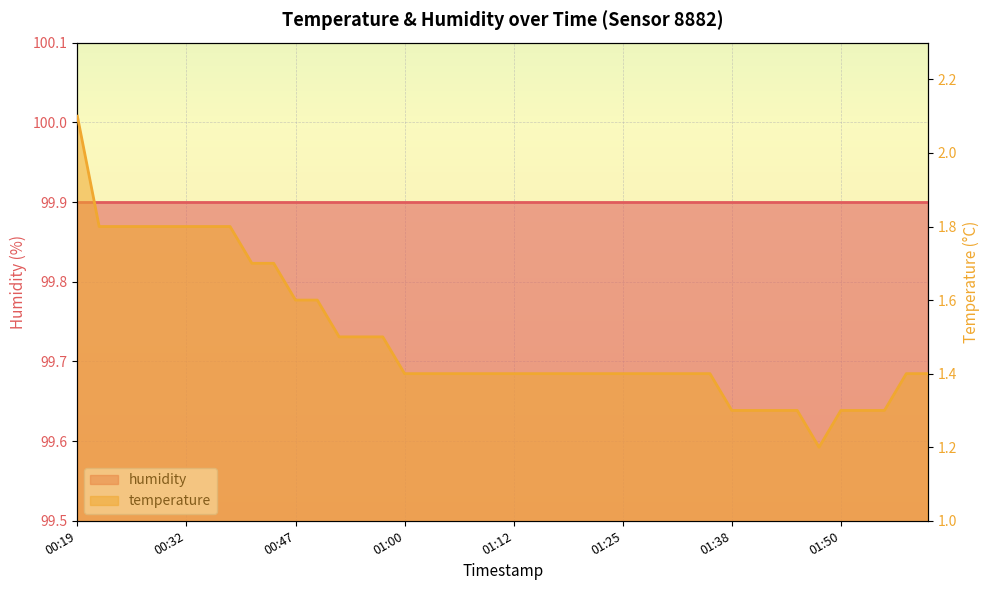

Where is the first local minimum?

01:48